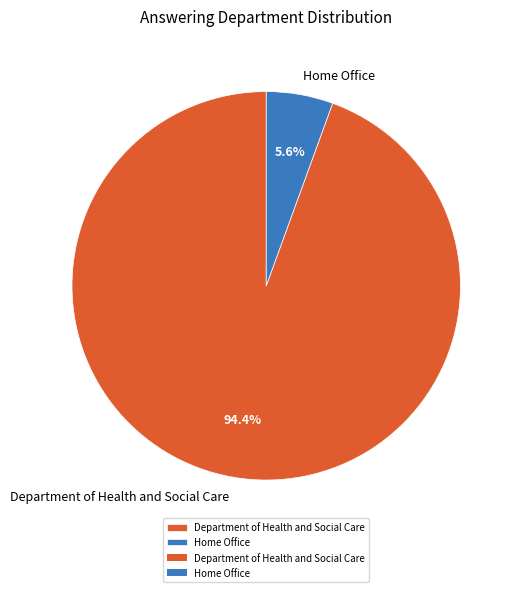

Count the number of slices in the pie.

2